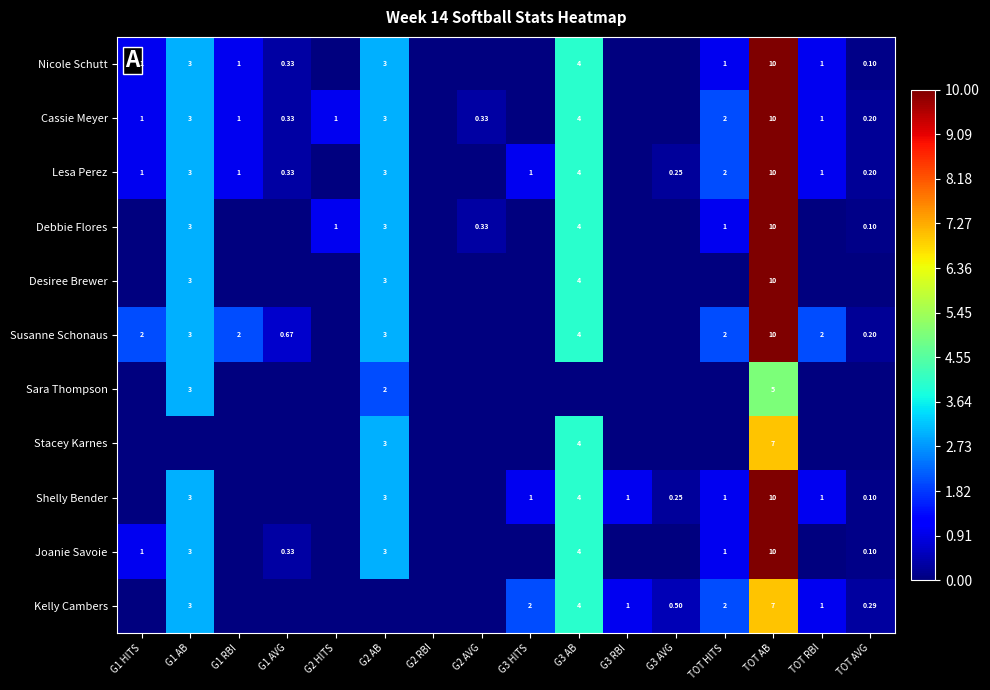

At which category does the chart reach its peak across all series?

TOT AB